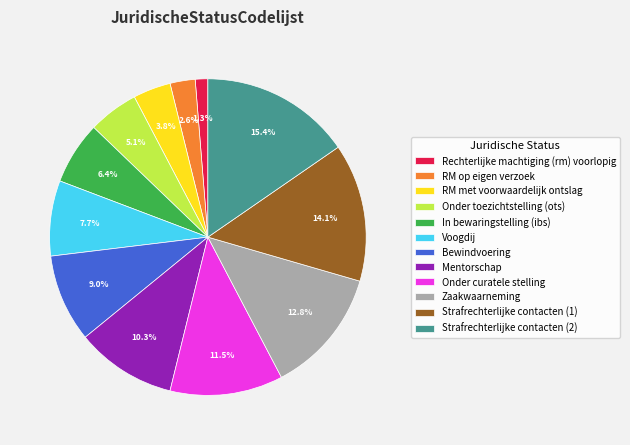

Is there a majority slice in this chart?

No